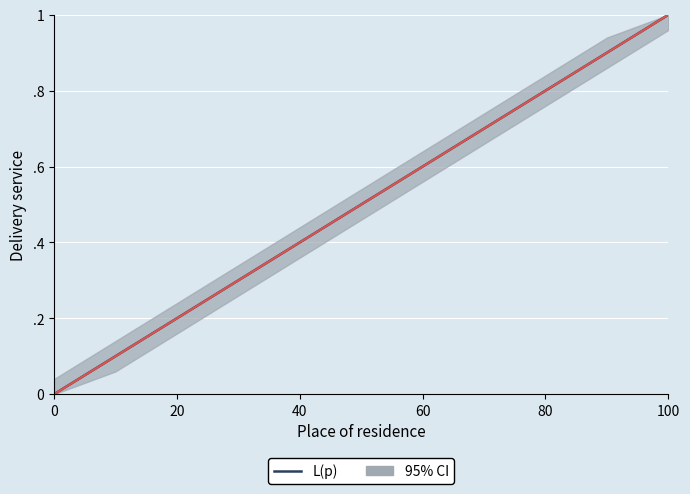

Between 100 and 0, which is larger?

100